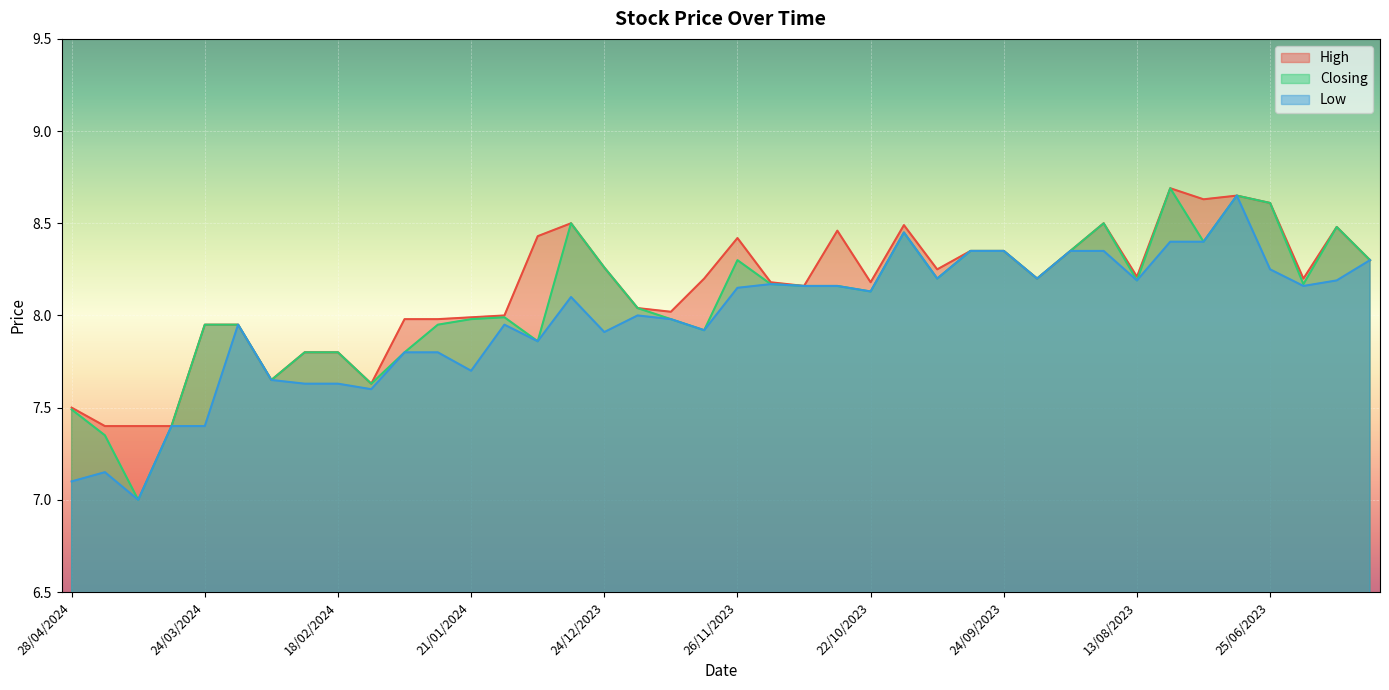

What are all the series names shown in the legend?

High, Closing, Low